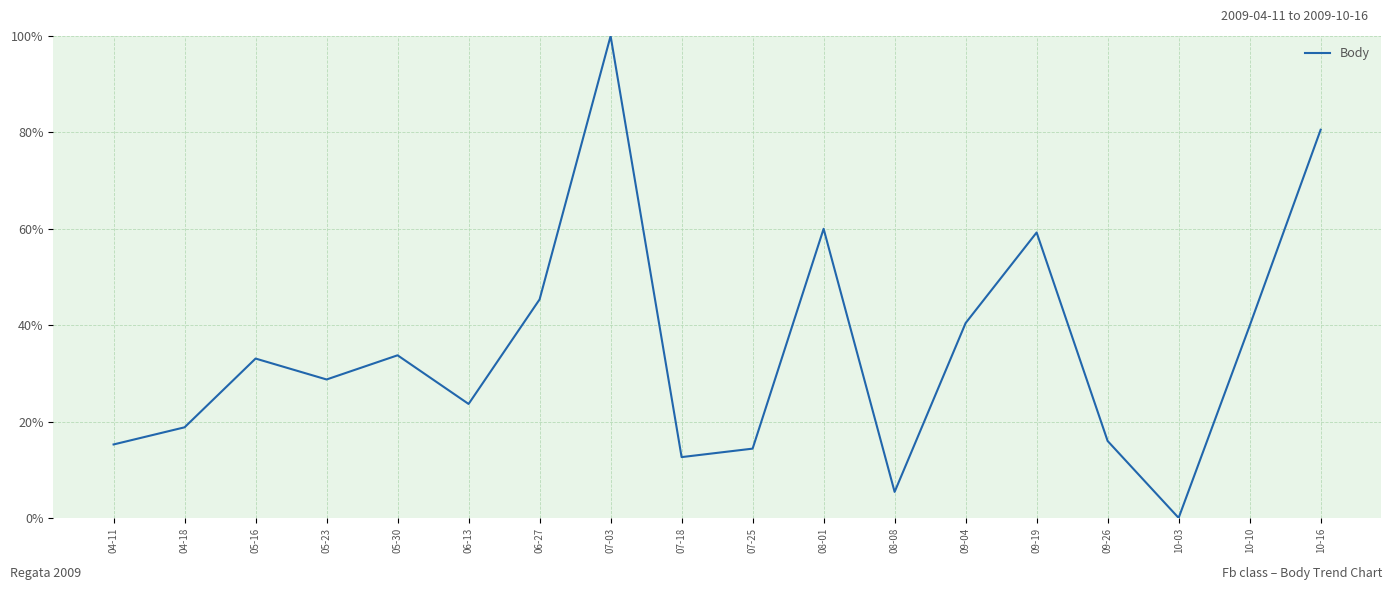

Where does the data first go above 33?

05-16